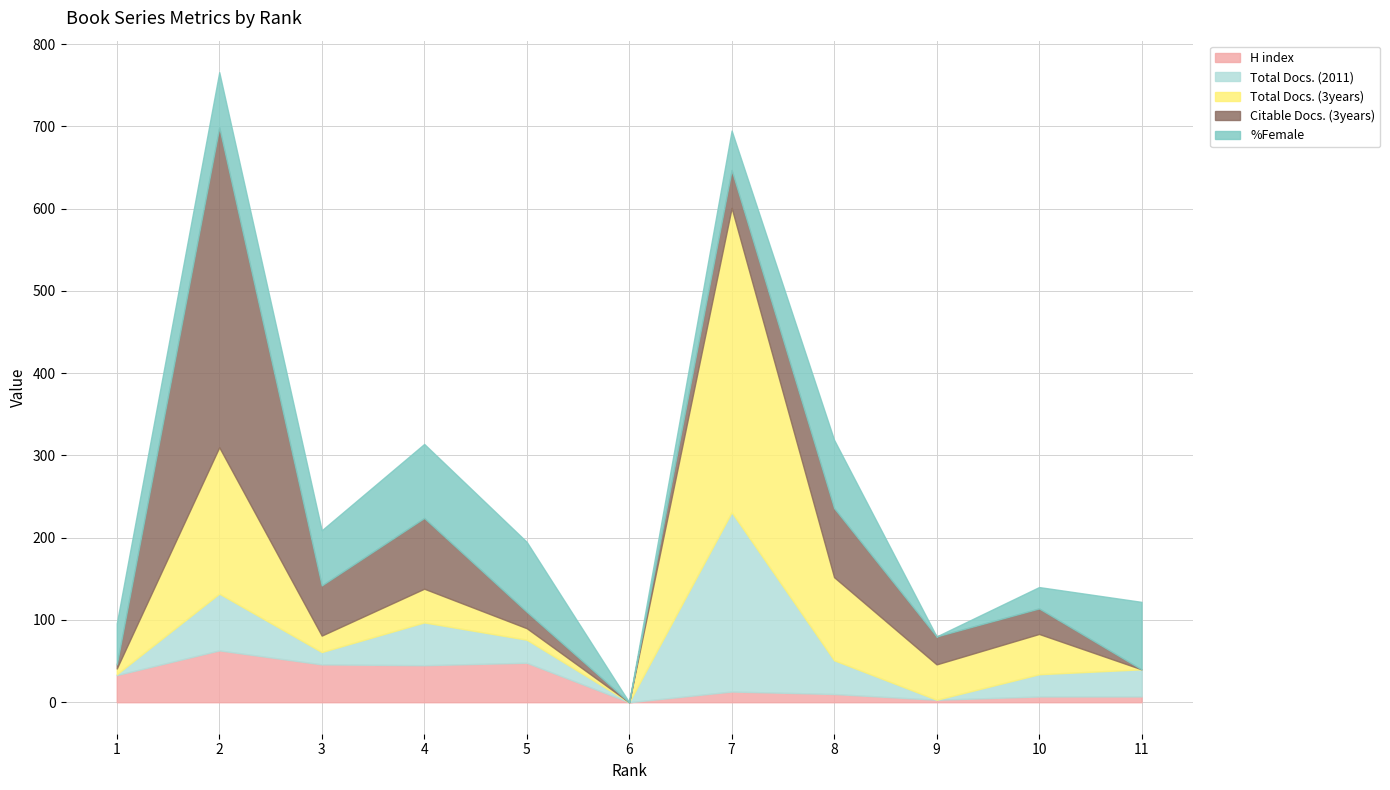

Where is Total Docs. (3years) nearest to the value 185?

2